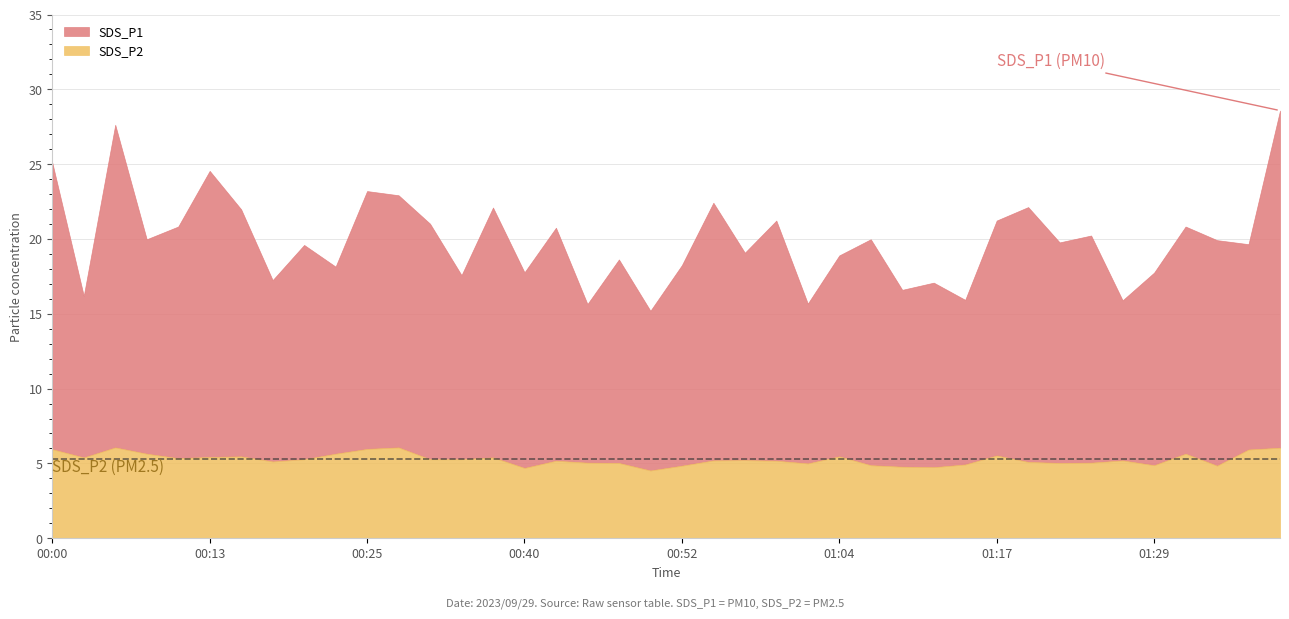

List the series in order of their overall mean, highest first.

SDS_P1, SDS_P2